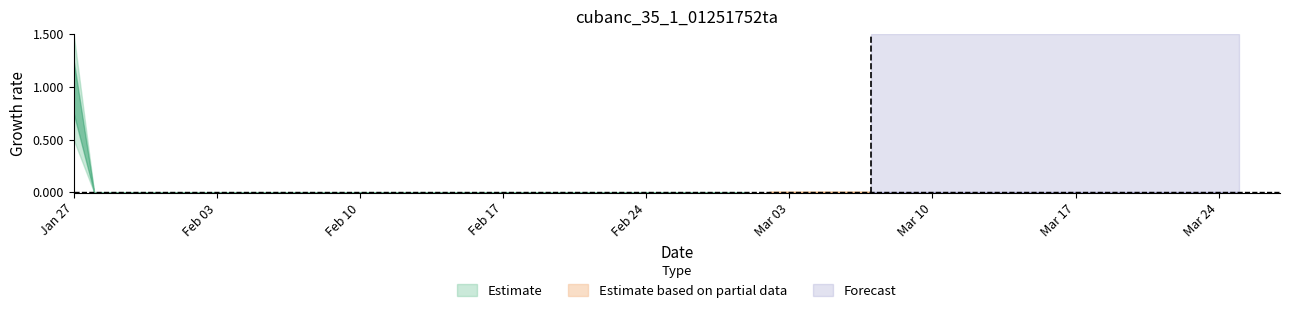

What is the greatest value displayed?

1